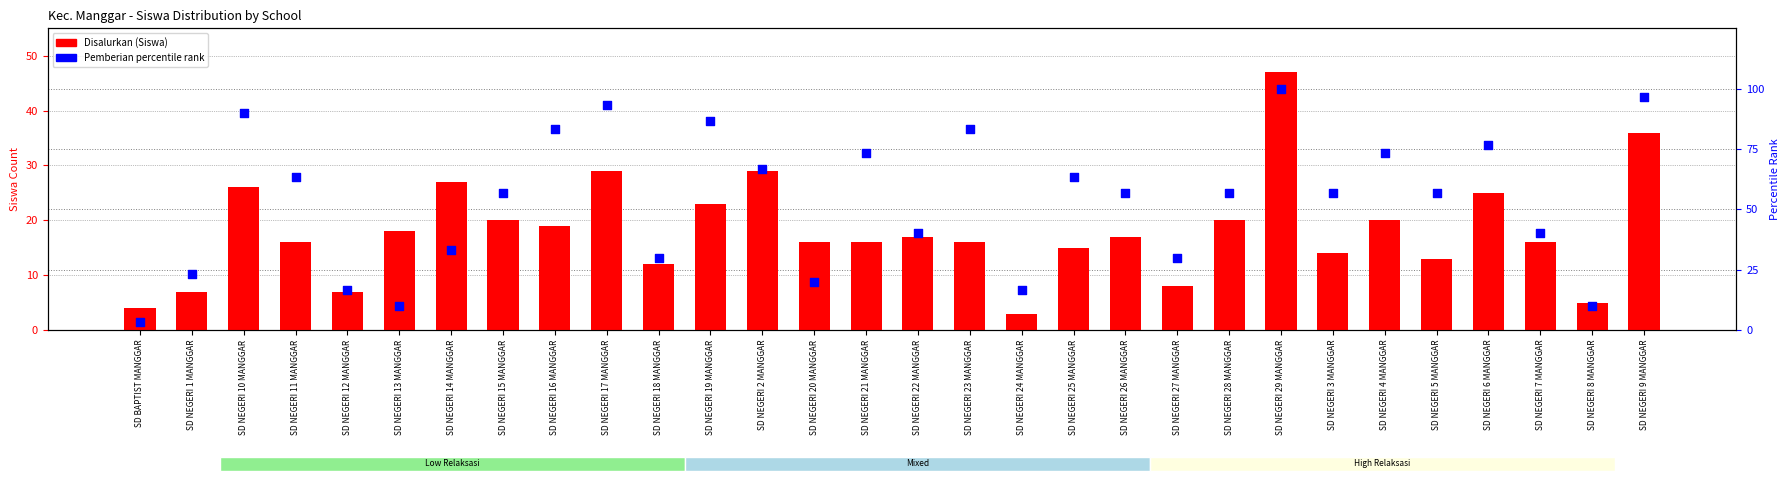

Which series reaches the minimum Y coordinate?

Disalurkan (Siswa)